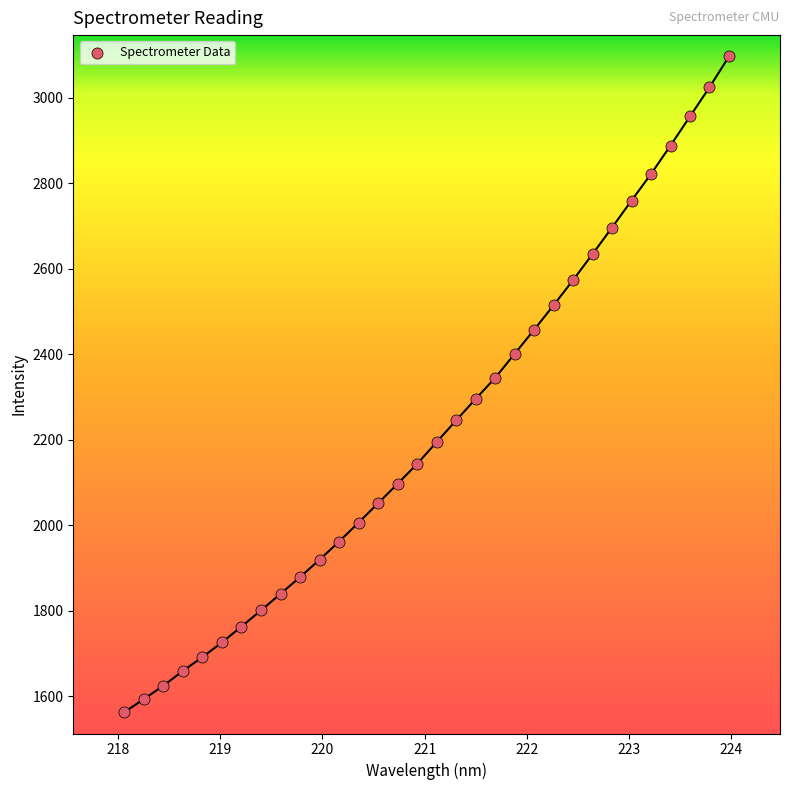

What is the range of X values (max minus min)?

5.9